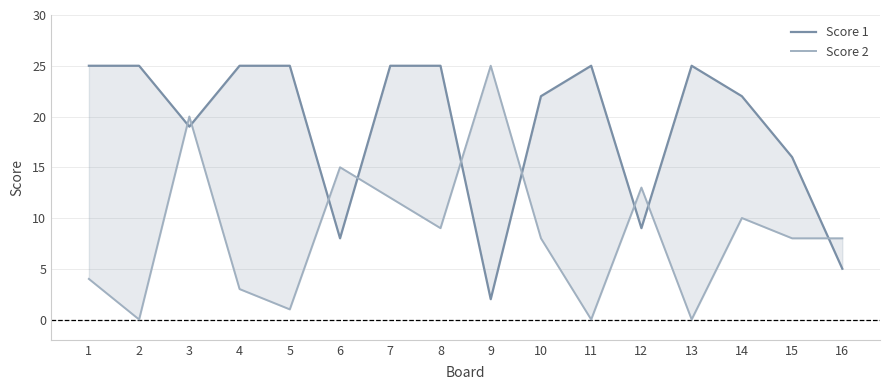

Does the chart have visible grid lines?

Yes